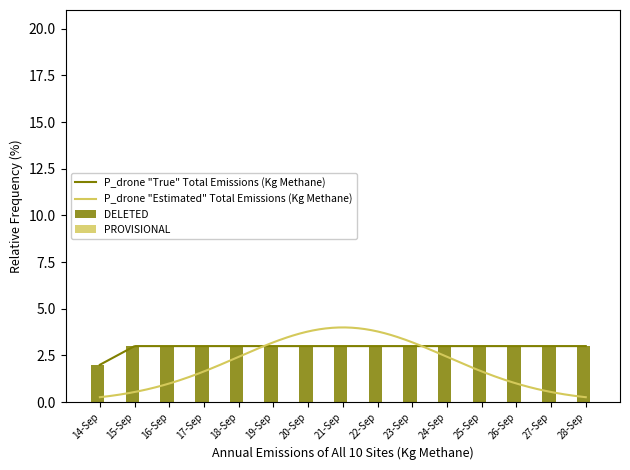

What is the maximum value for P_drone "Estimated" Total Emissions (Kg Methane)?

4.0